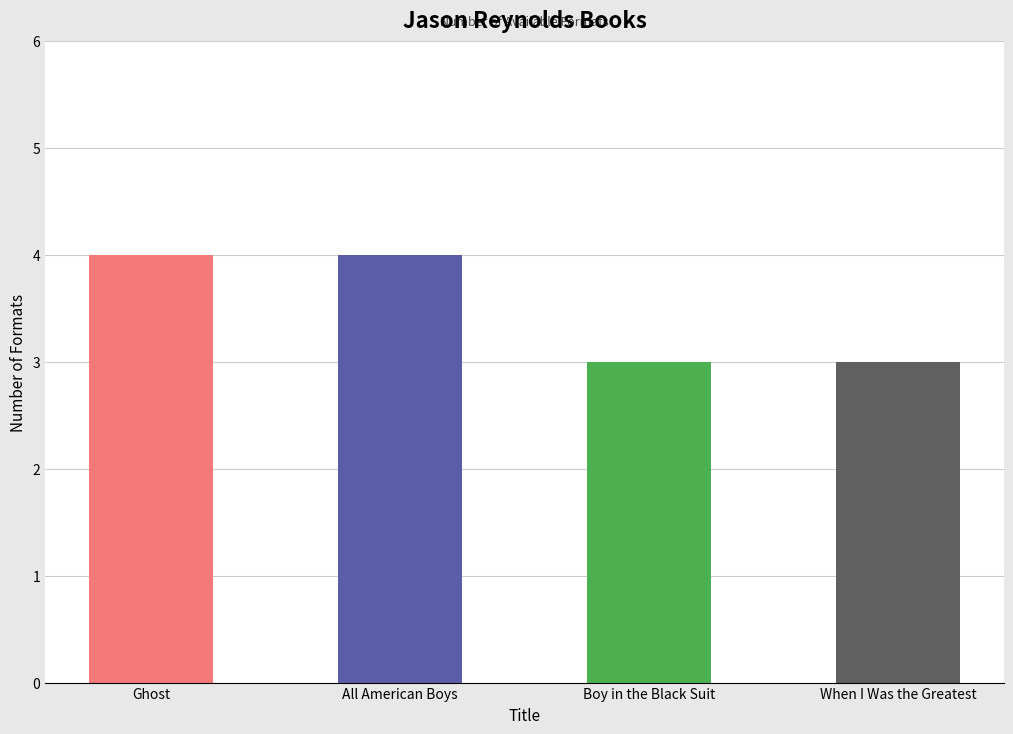

Reading left to right, extract all data points from this chart.

Ghost=4	All American Boys=4	Boy in the Black Suit=3	When I Was the Greatest=3